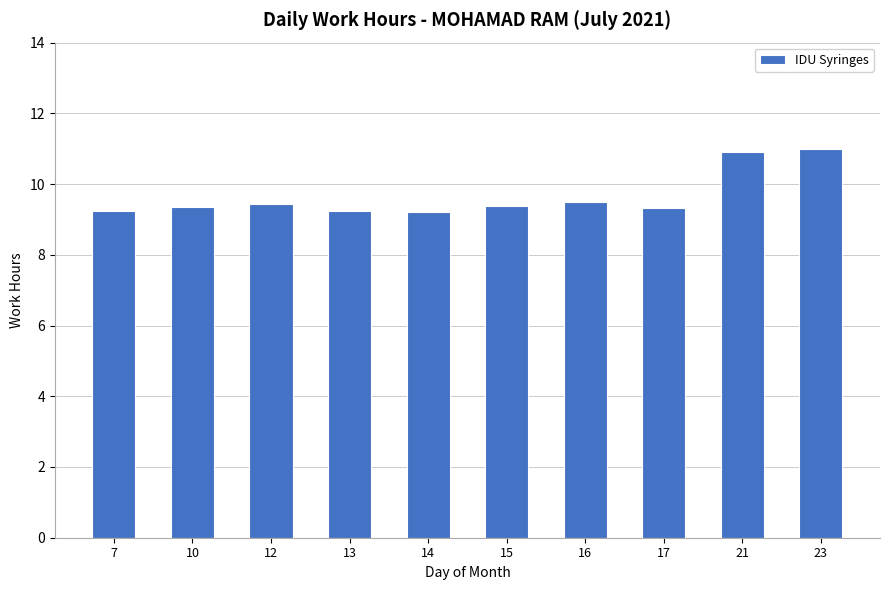

What is the smallest value displayed?

9.2